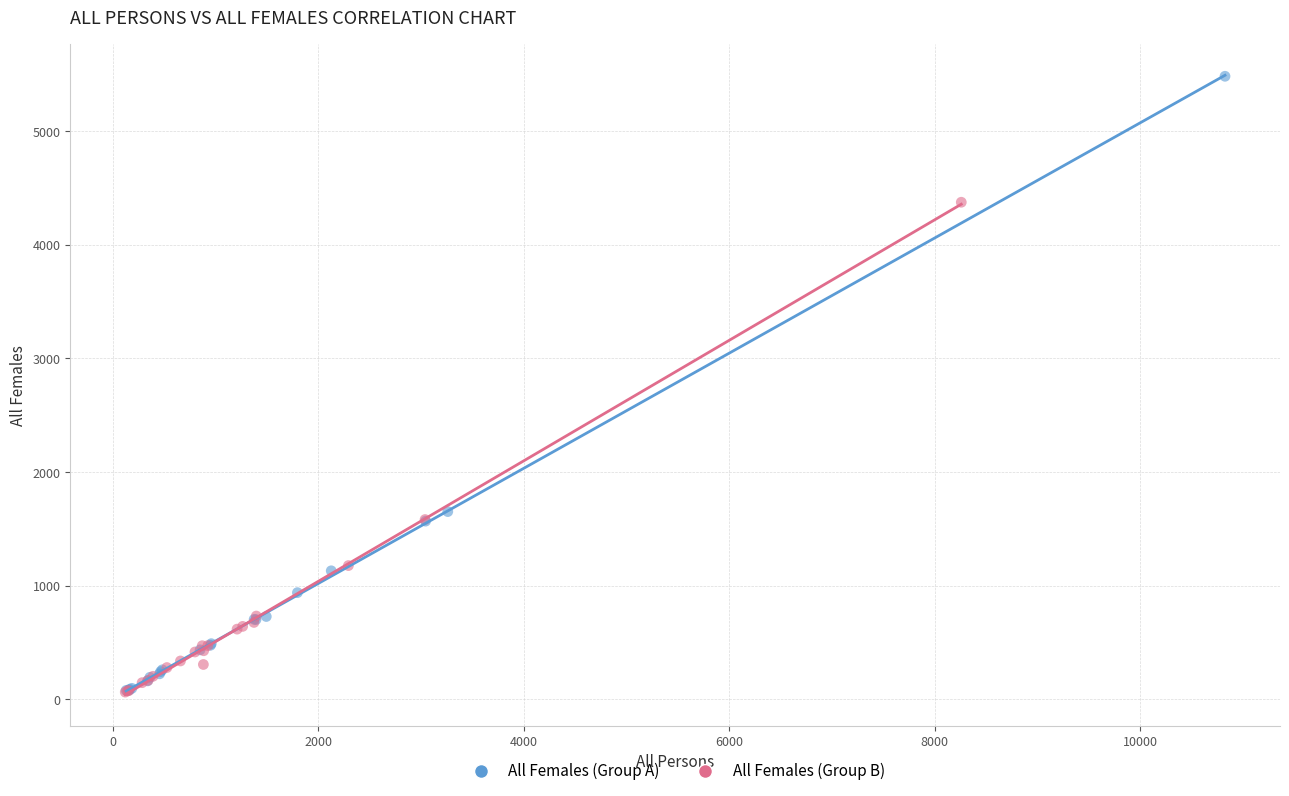

Which series contains the highest Y value?

All Females (Group A)